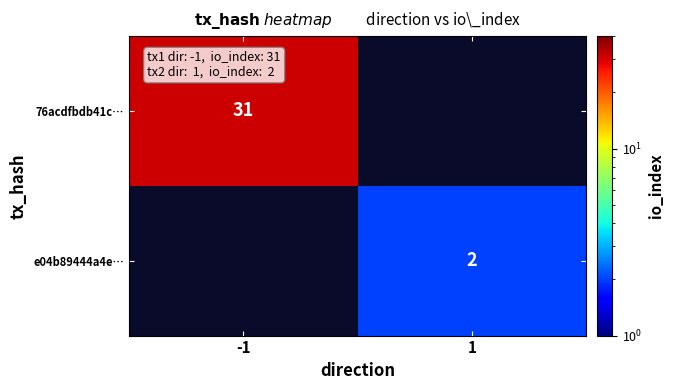

Is it true that e04b89444a4e… equals 3 at 1?

False